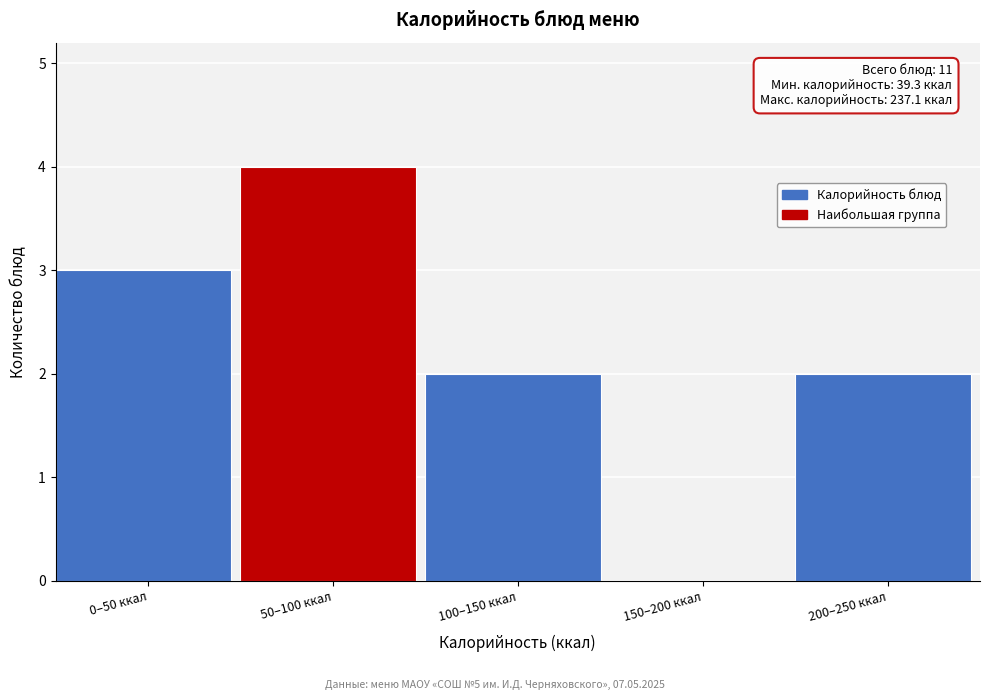

Reading left to right, transcribe all the data shown in this chart.

0–50 ккал=3	50–100 ккал=4	100–150 ккал=2	150–200 ккал=0	200–250 ккал=2